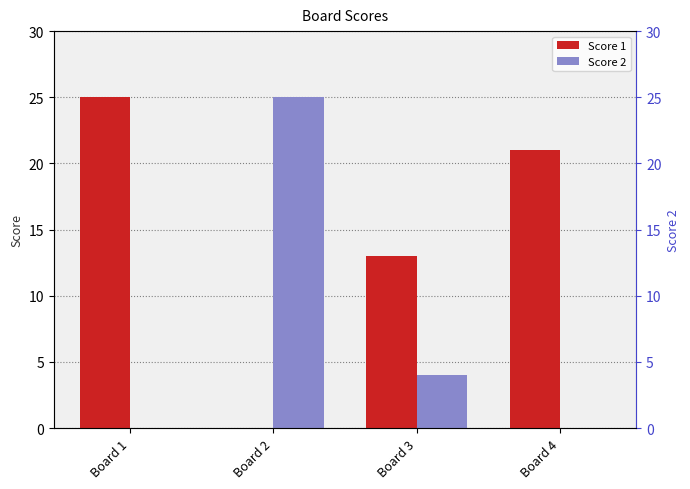

Which series has the largest range (max minus min)?

Score 1